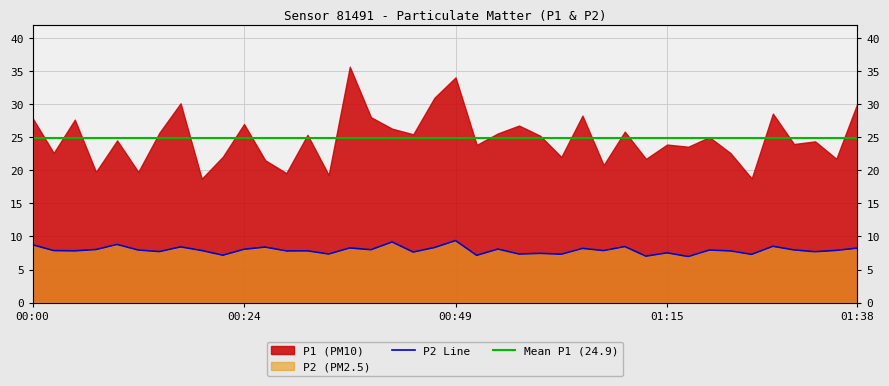

Where is the data nearest to the value 8?

00:39